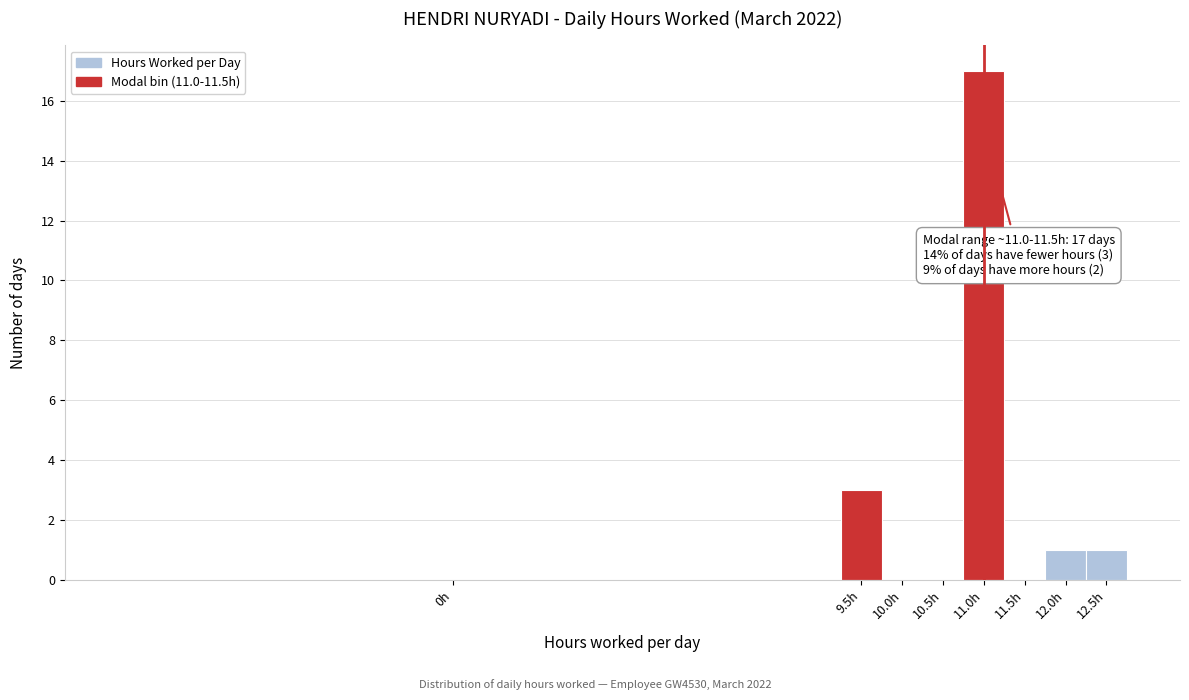

Reading left to right, extract all data points from this chart.

0h=0	9.5h=3	10.0h=0	10.5h=0	11.0h=17	11.5h=0	12.0h=1	12.5h=1